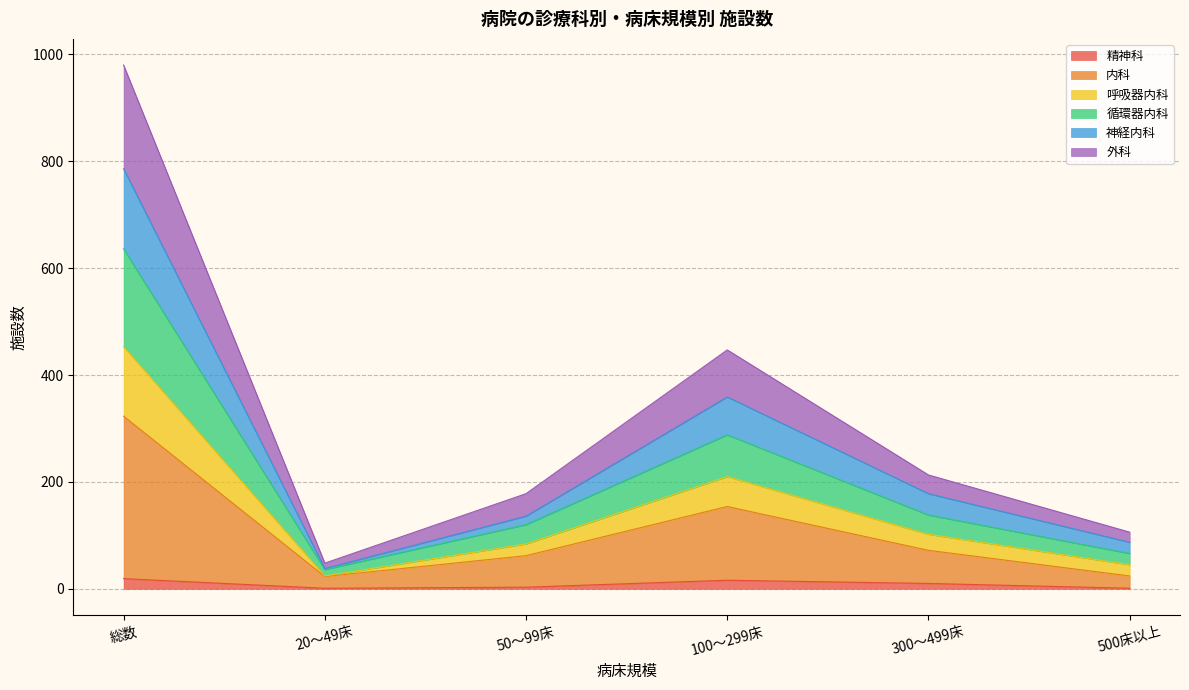

What is the label of the 2nd point from the right?

300～499床